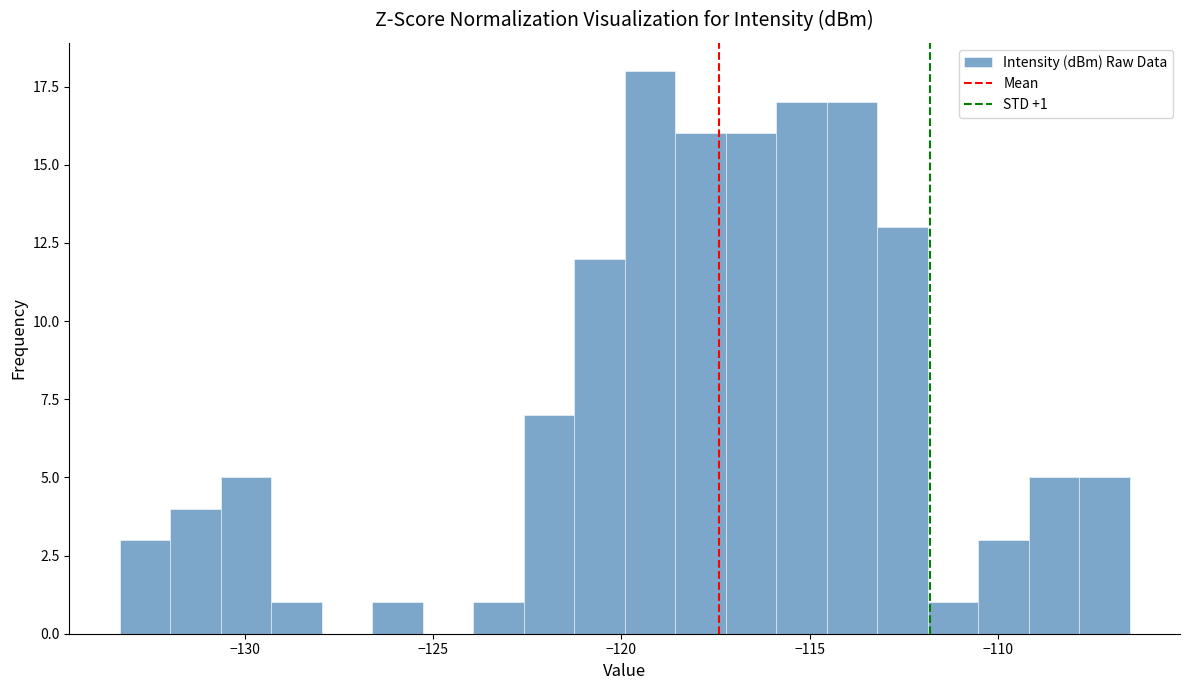

Read against the x-axis, roughly where is the centre of the tallest bar?

-119.0